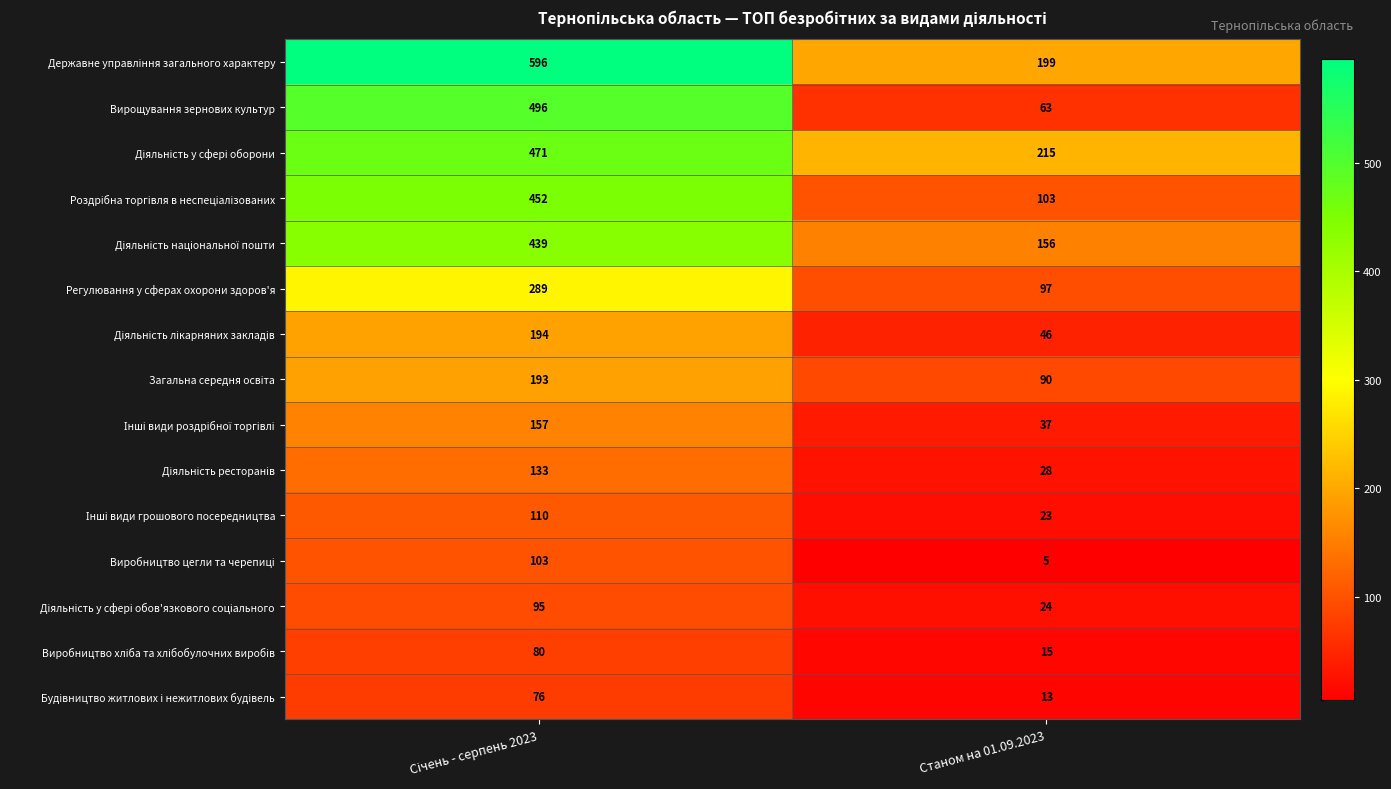

Which series has the widest spread of values?

Вирощування зернових культур